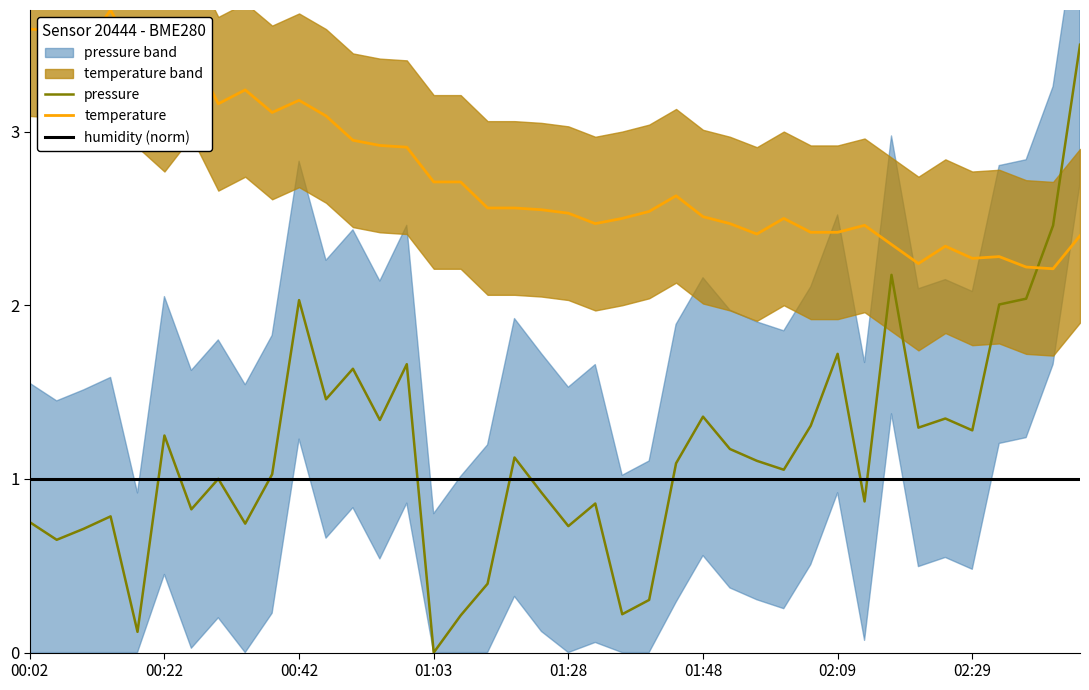

What position from the left is 24?

25